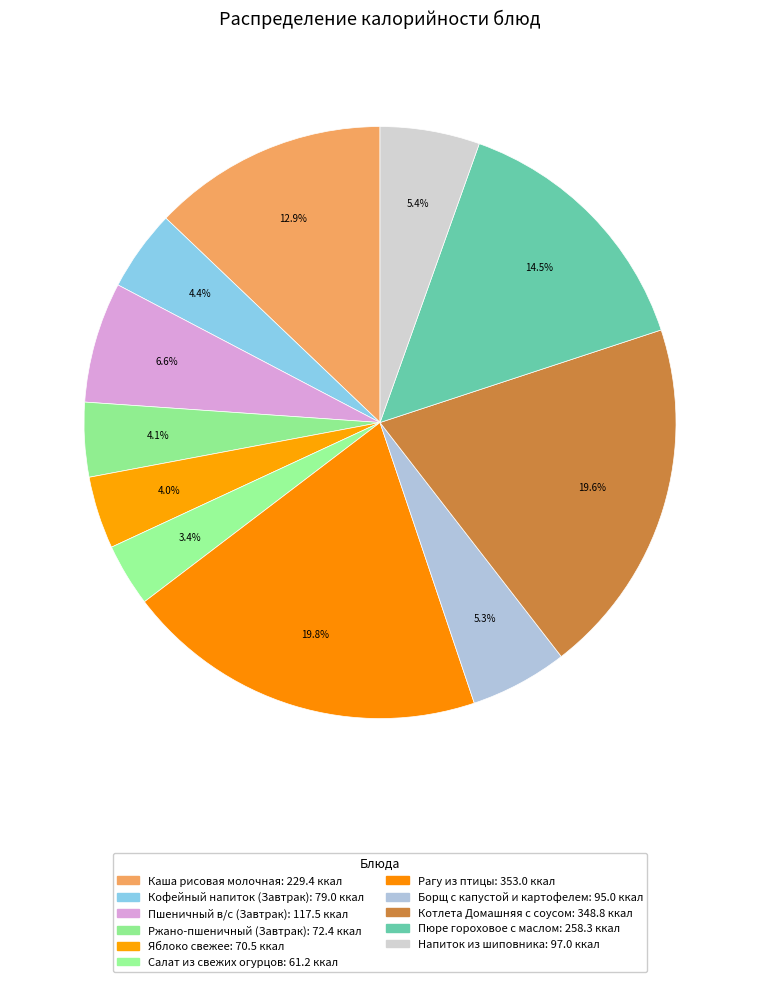

Is there any slice that represents more than half of the pie?

No